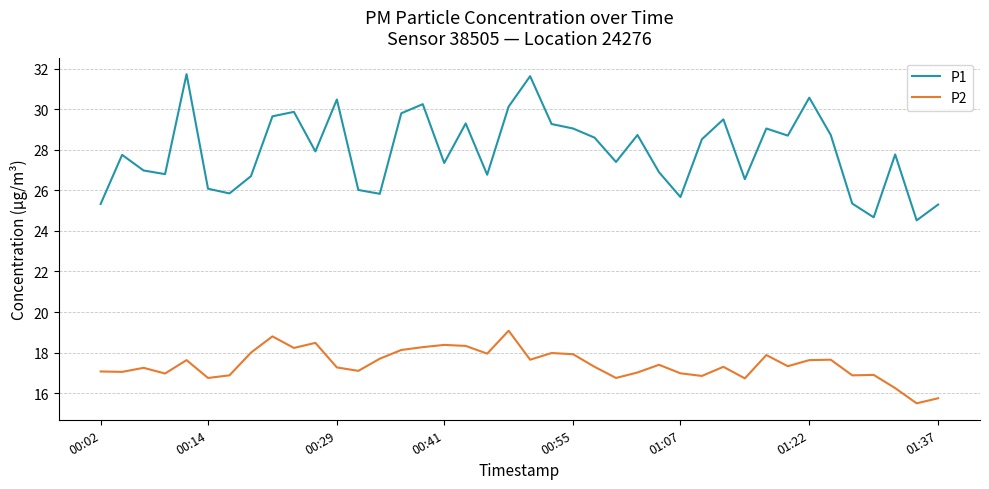

List the series in order of their peak value, highest first.

P1, P2